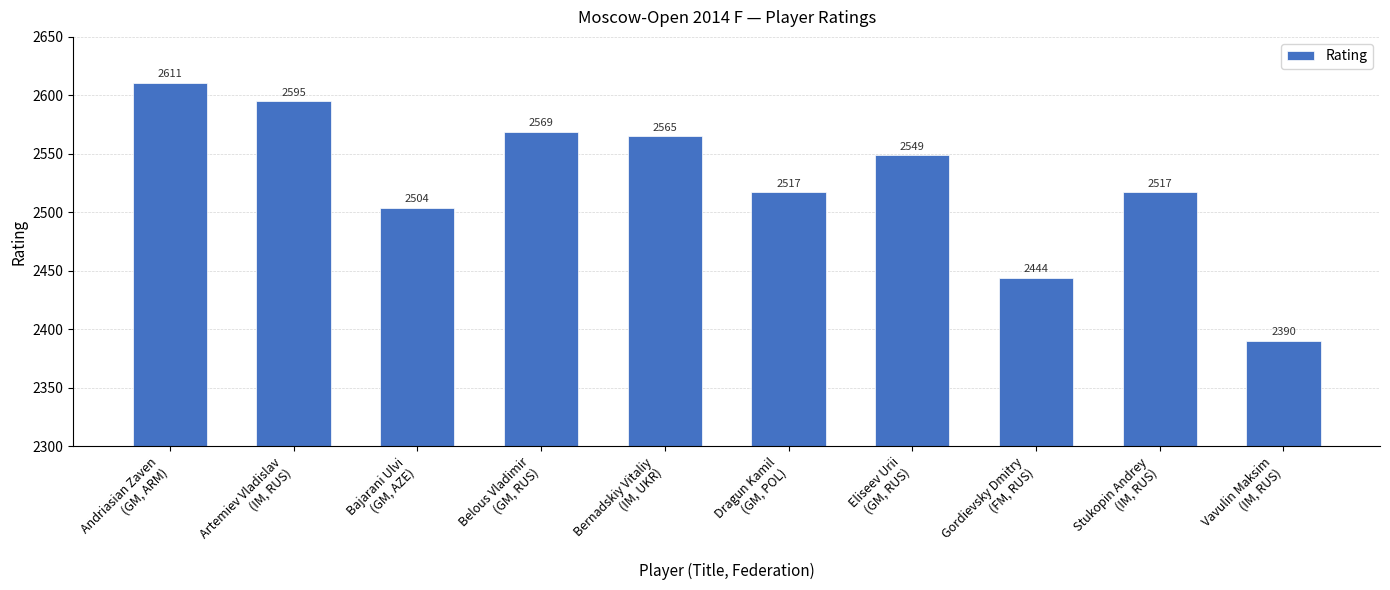

True or false: the data shows 2517 at Stukopin Andrey
(IM, RUS).

True